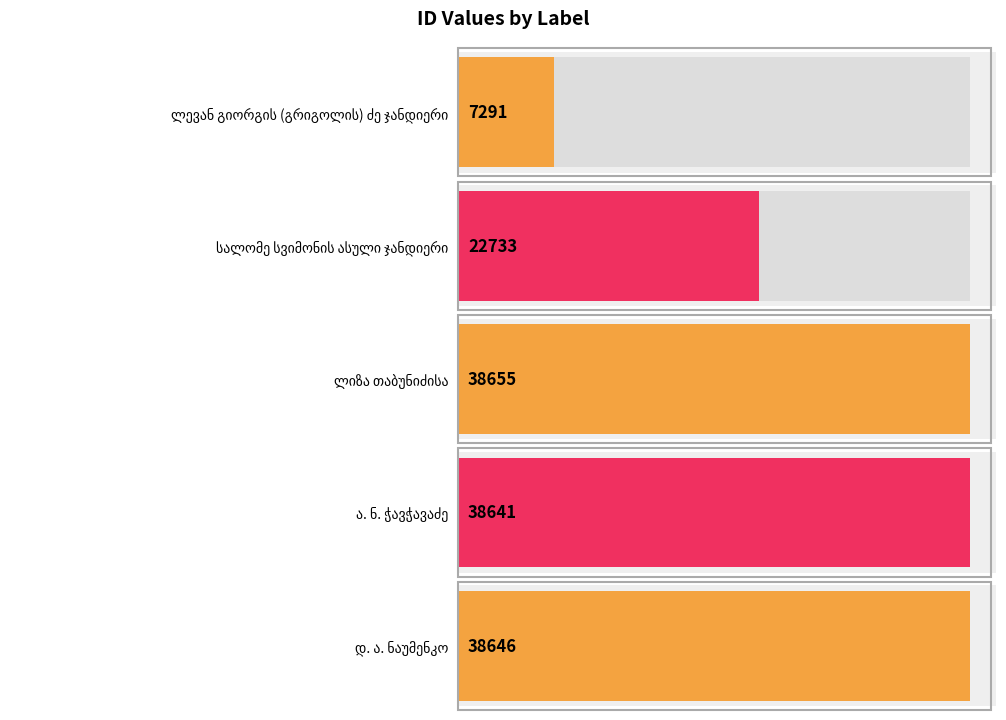

Reading left to right, list all the values displayed in this chart.

ლევან გიორგის (გრიგოლის) ძე ჯანდიერი=7291	სალომე სვიმონის ასული ჯანდიერი=22733	ლიზა თაბუნიძისა=38655	ა. ნ. ჭავჭავაძე=38641	დ. ა. ნაუმენკო=38646